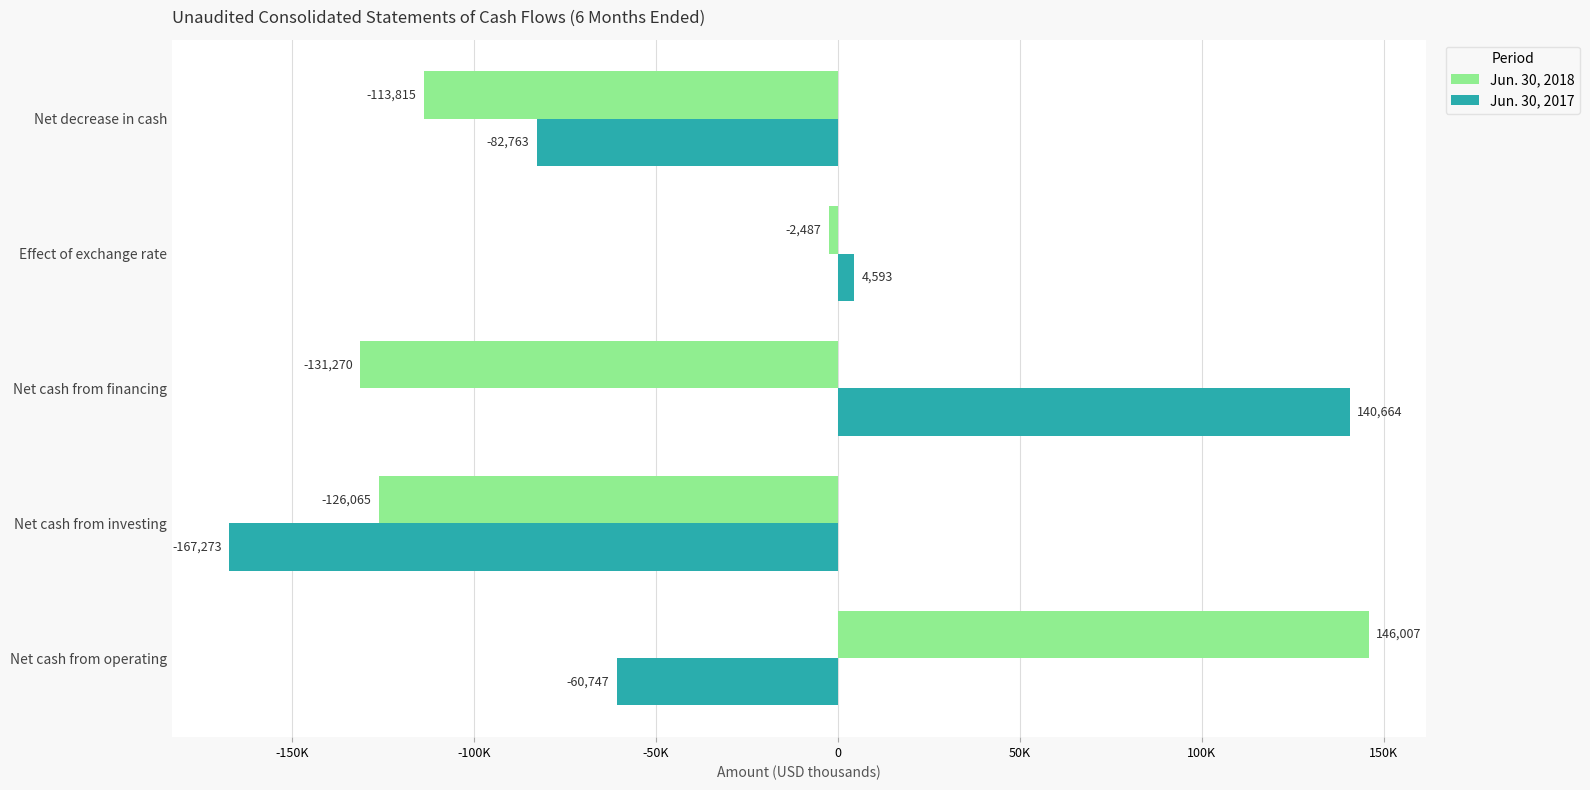

Which series has the largest range (max minus min)?

Jun. 30, 2017